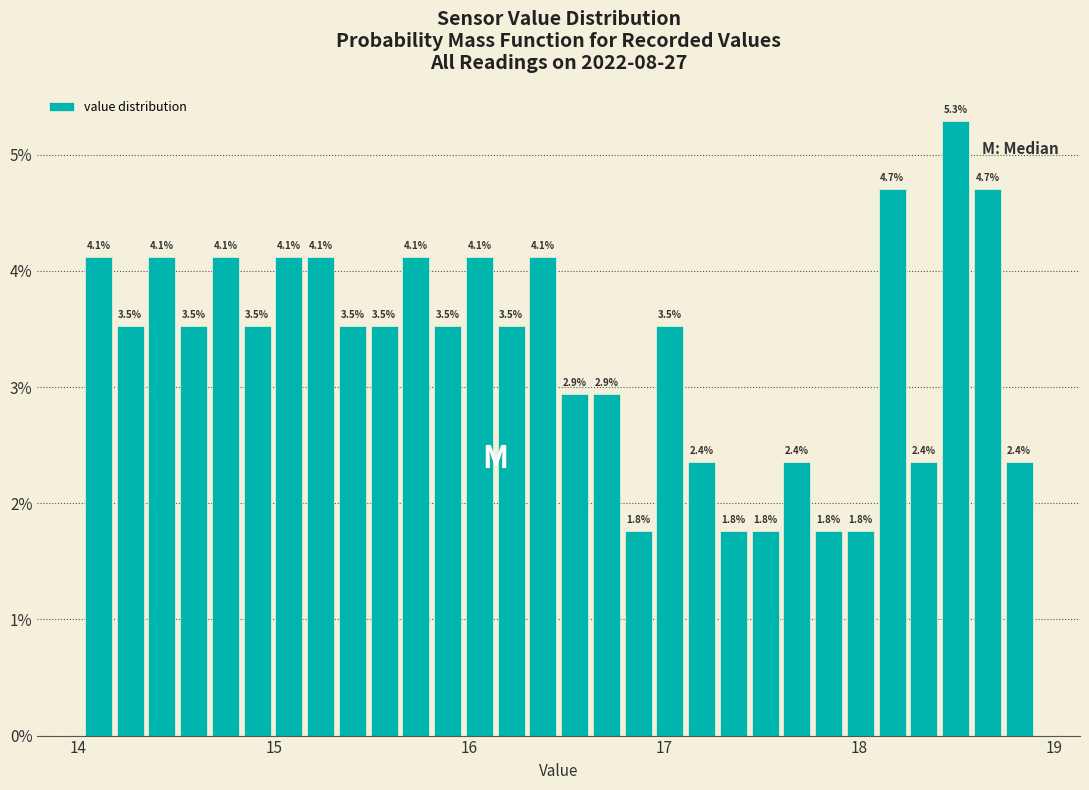

Around what value on the x-axis is the tallest bar? Give the approximate position of its centre, as read against the axis.

18.5